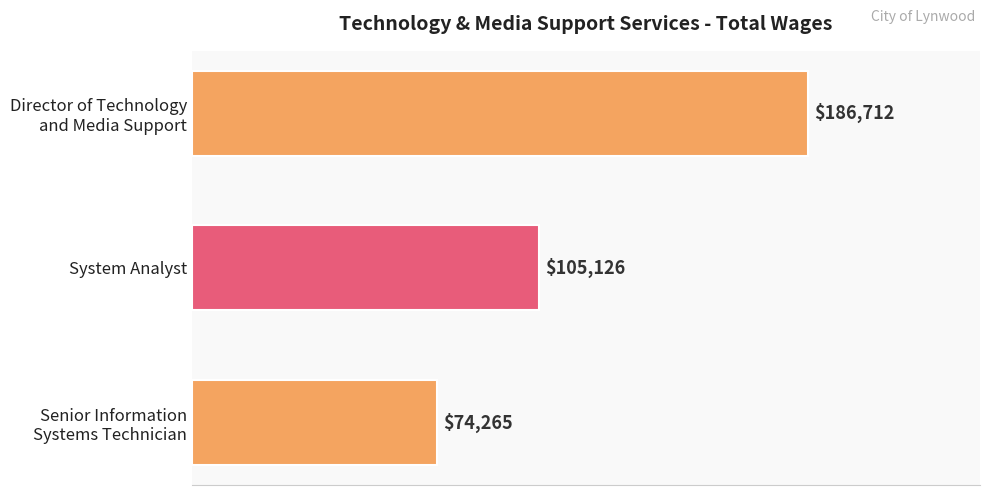

Reading top to bottom, list all the values displayed in this chart.

186712	105126	74265